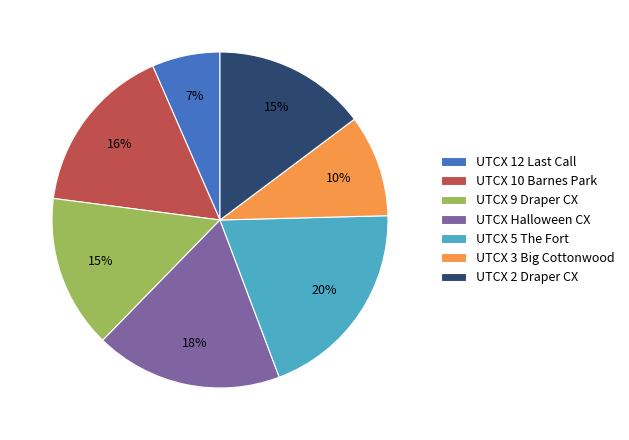

Combined, do UTCX 2 Draper CX and UTCX 3 Big Cottonwood account for over 50%?

No